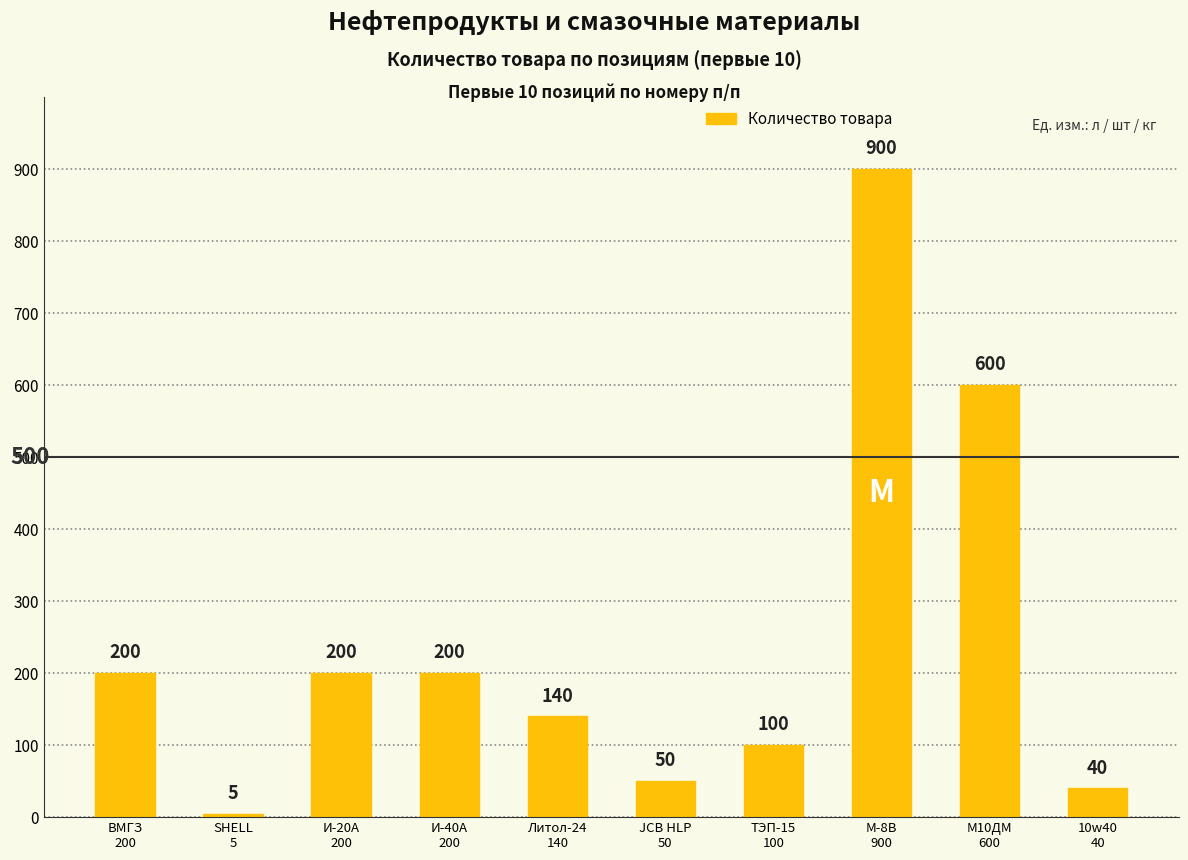

What is the change in value from М-8В
900 to 10w40
40?

-860